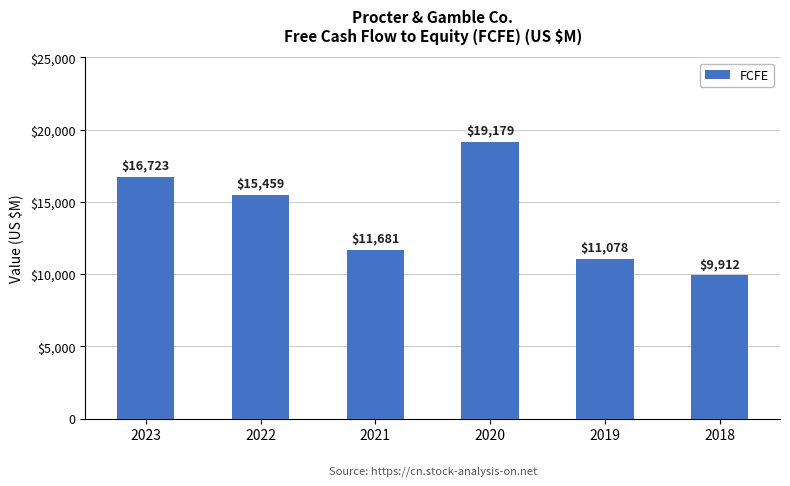

Are the bars horizontal?

No